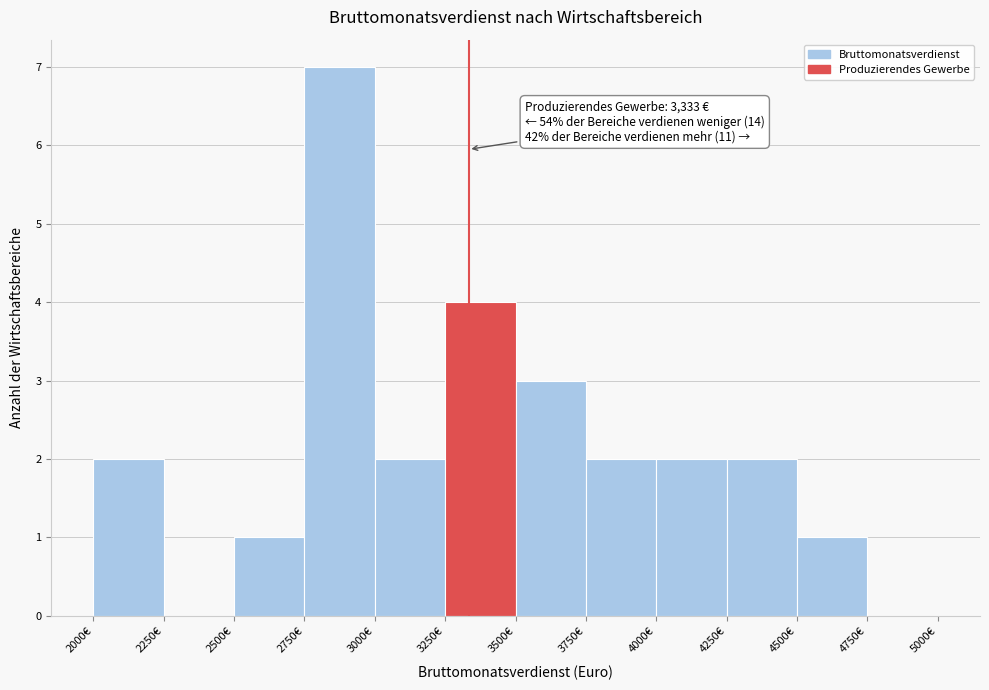

Over which range of the x-axis is the bar tallest?

2750 to 3000